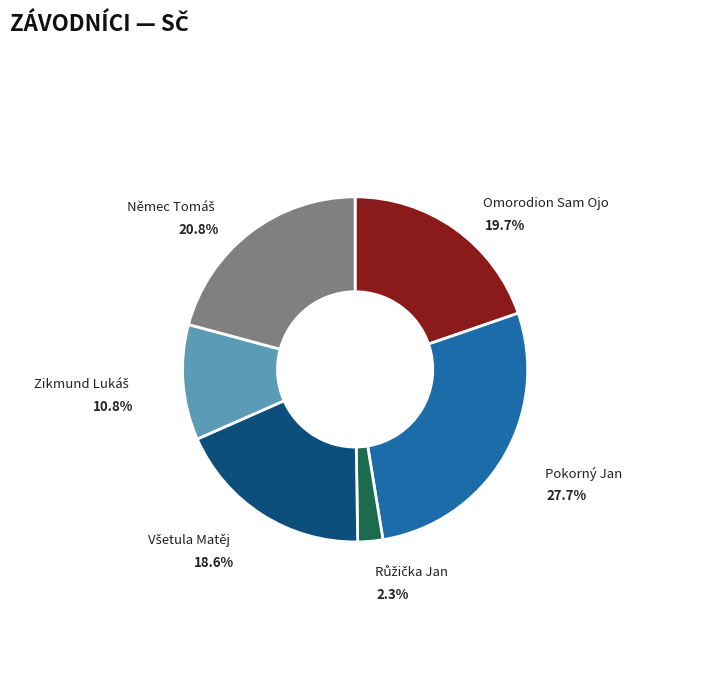

Is there any slice that represents more than half of the pie?

No